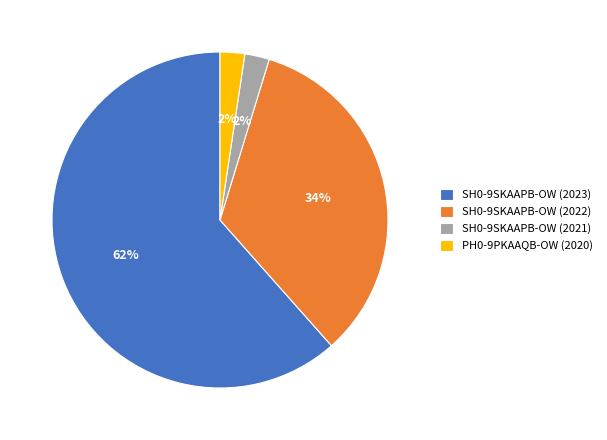

Is it true that SH0-9SKAAPB-OW (2021) is 2% of the pie?

True